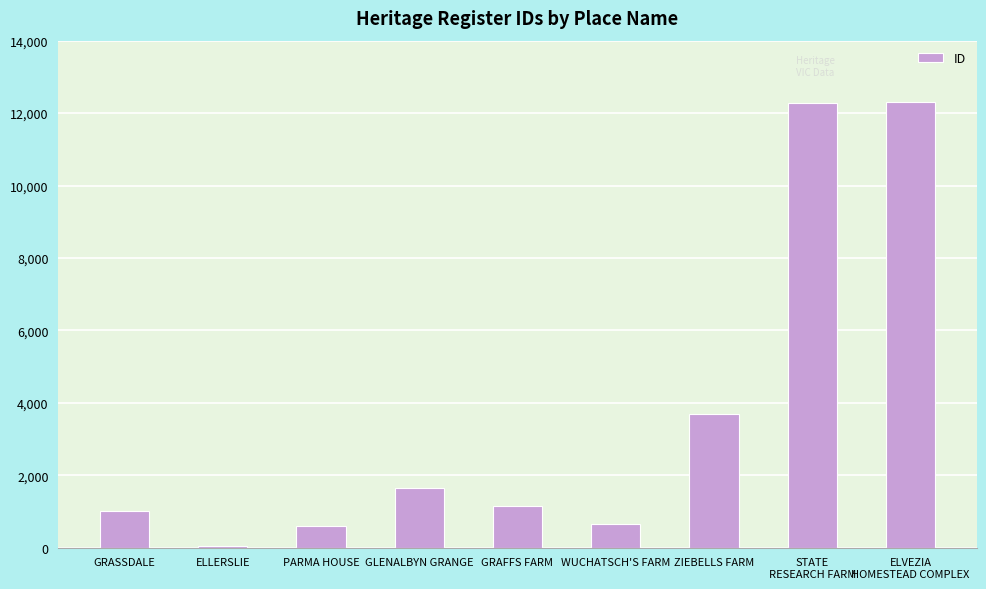

Where does the data first go above 1153?

GLENALBYN GRANGE